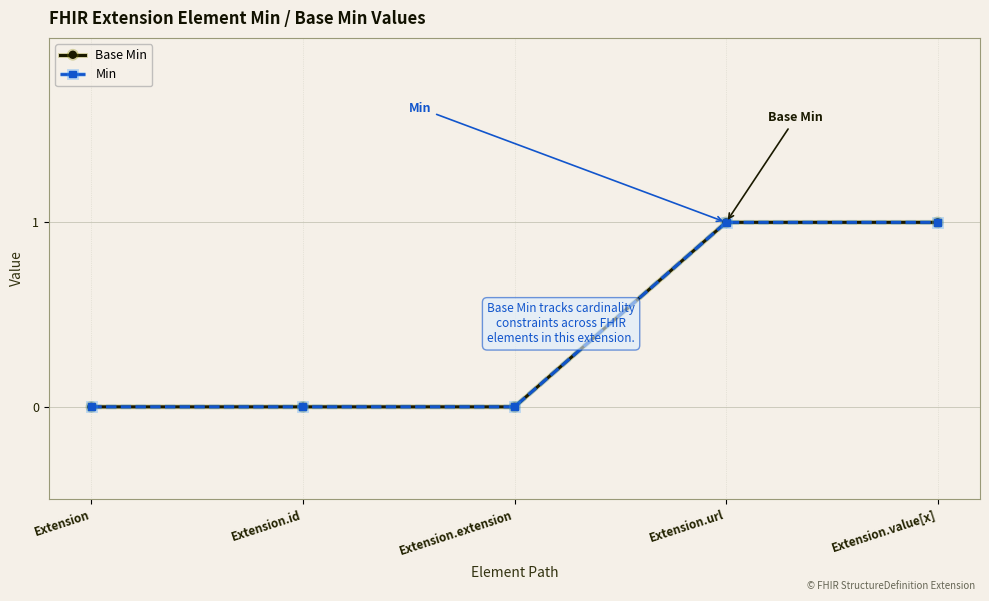

List the series in order of their peak value, lowest first.

Base Min, Min